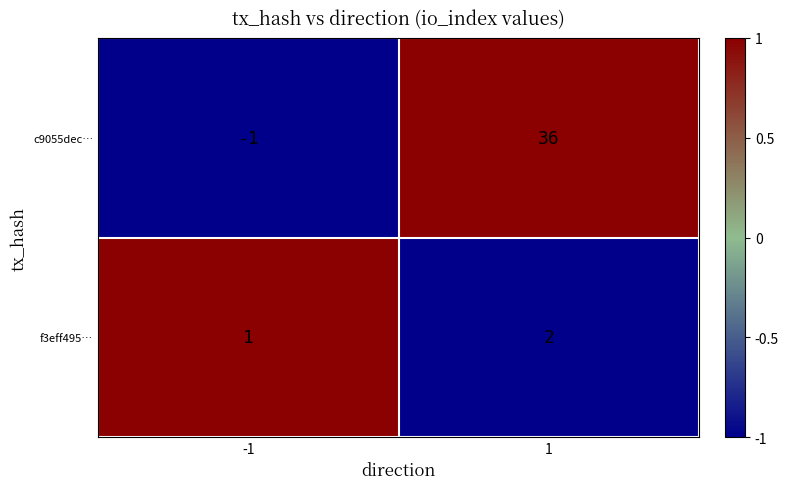

At which category does the chart reach its minimum across all series?

-1